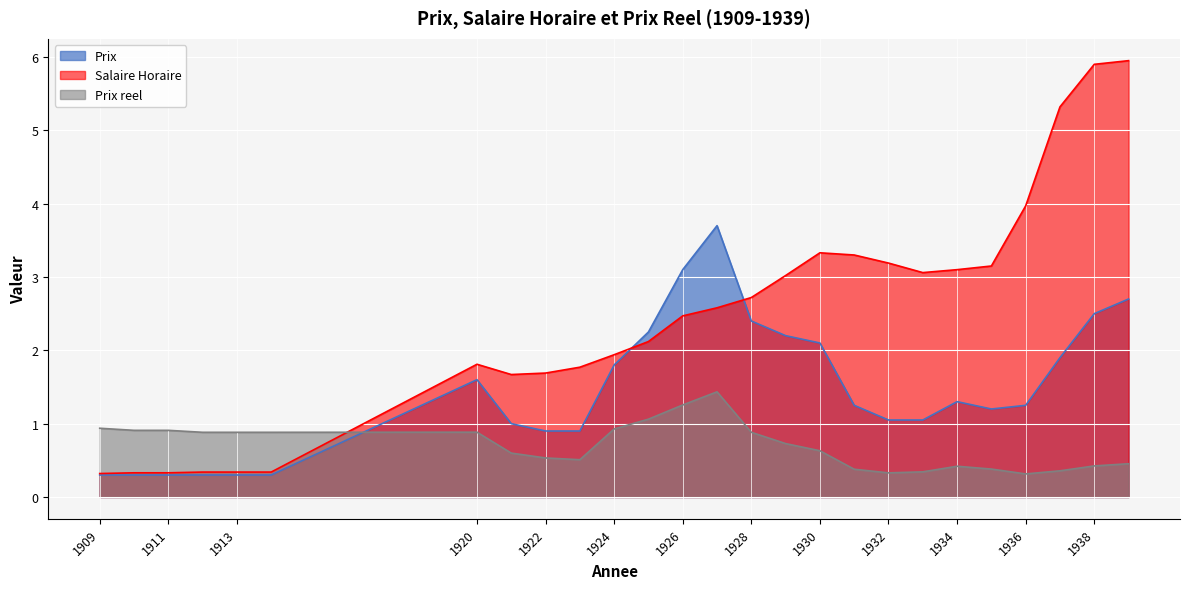

In Prix reel, how many points are lower than both neighbors (excluding endpoints)?

3